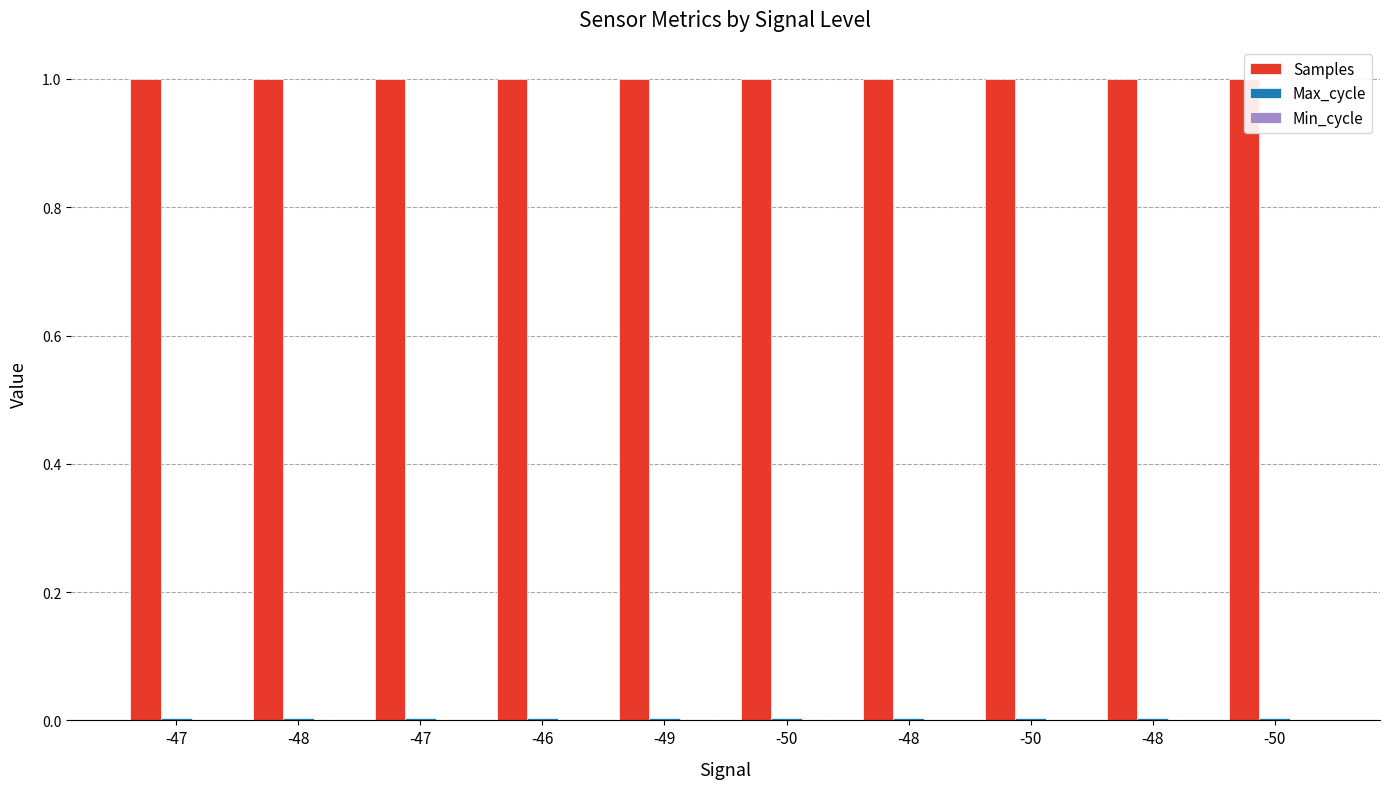

Which category has the highest value in the Samples series?

-48